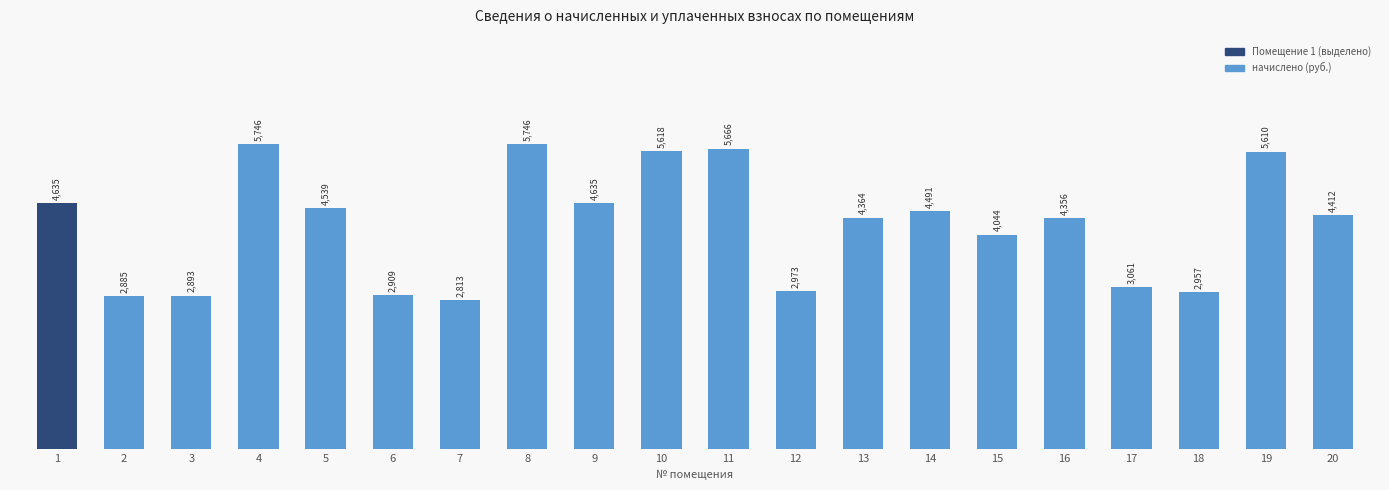

What is the value of the 19th bar from the left?

5610.4